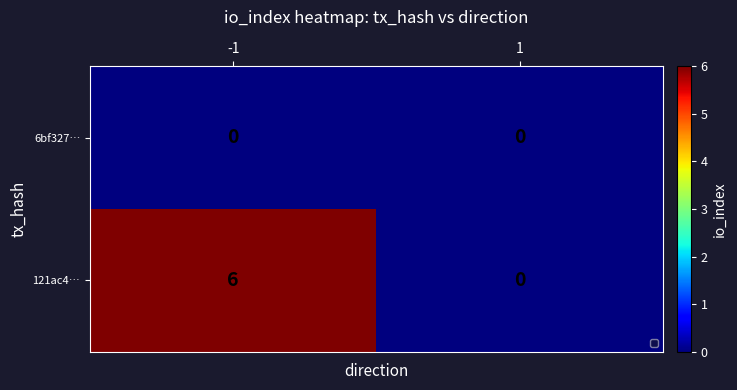

What is the difference between the maximum and minimum values in the 121ac4… series?

6